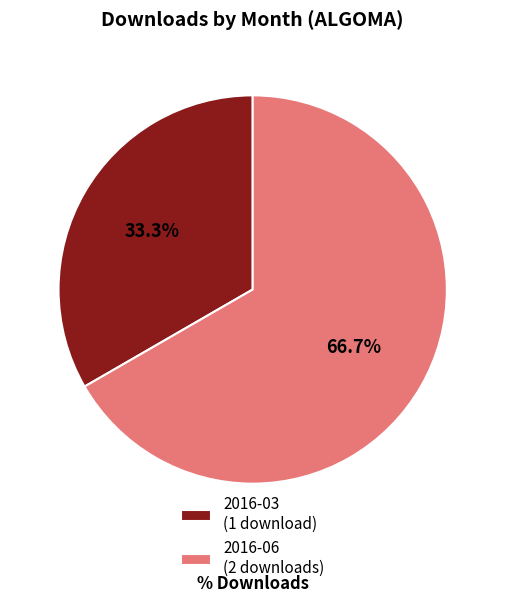

Which has a higher value, 2016-03 (1 download) or 2016-06 (2 downloads)?

2016-06 (2 downloads)